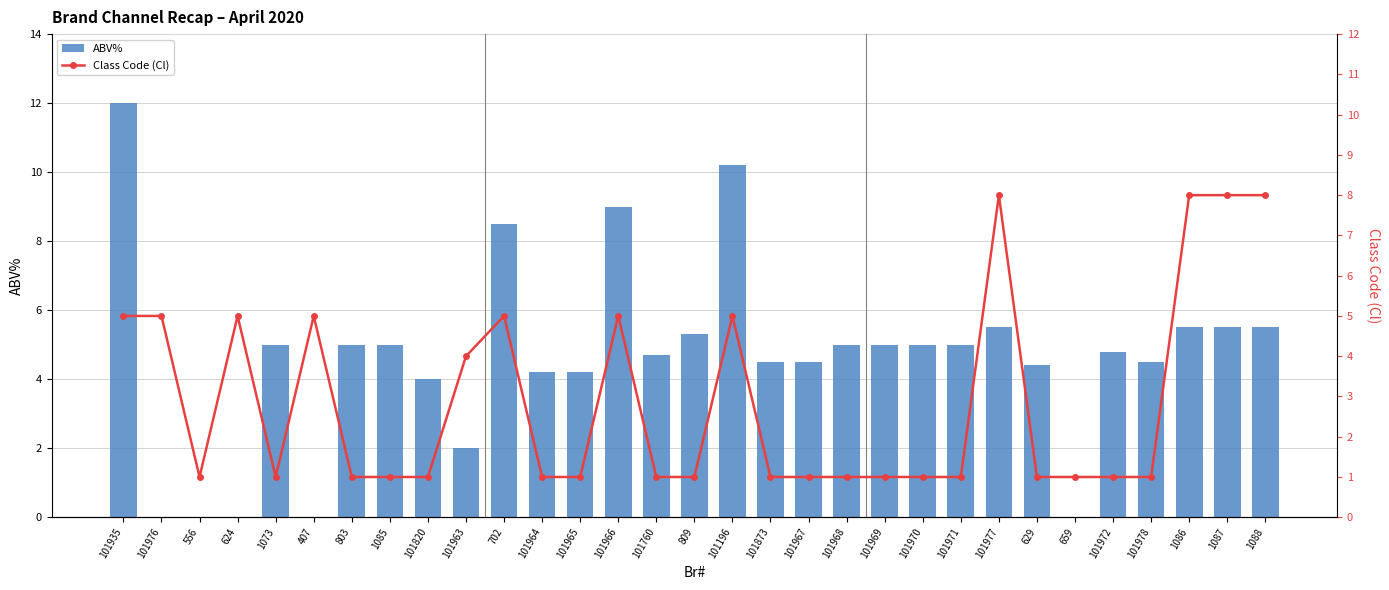

What is the spread (max minus min) of values at 101969?

4.0